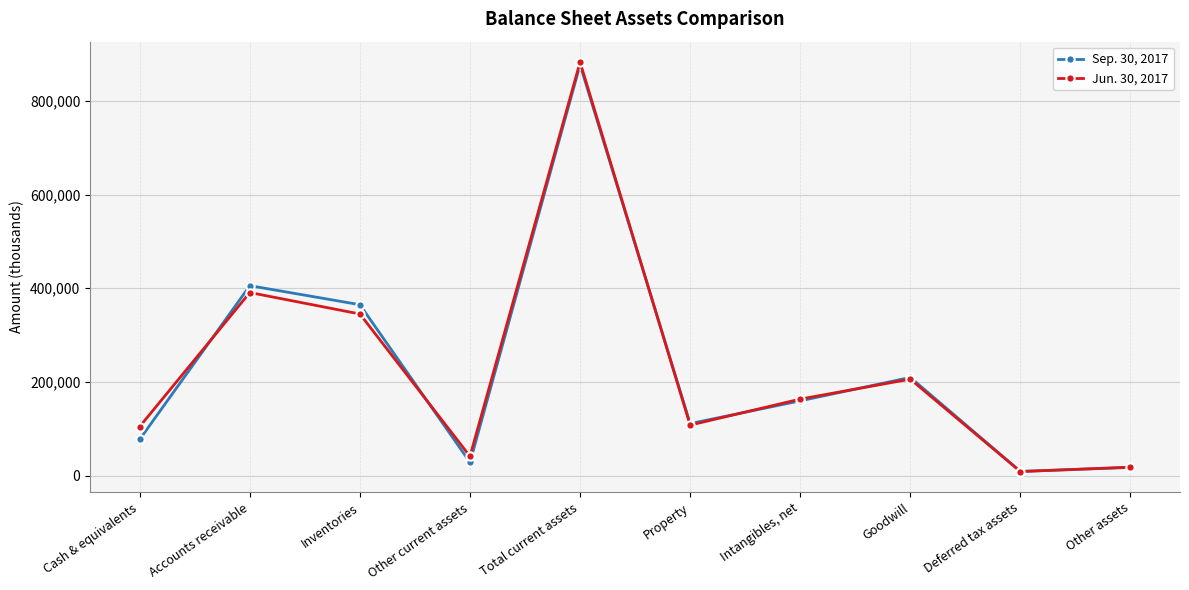

True or false: Jun. 30, 2017 has a value of 345145 at Inventories.

True